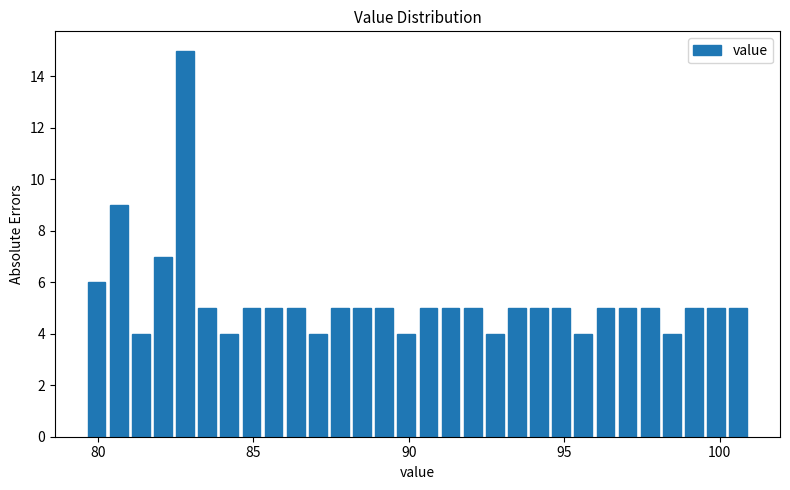

Read against the x-axis, roughly where is the centre of the tallest bar?

83.0